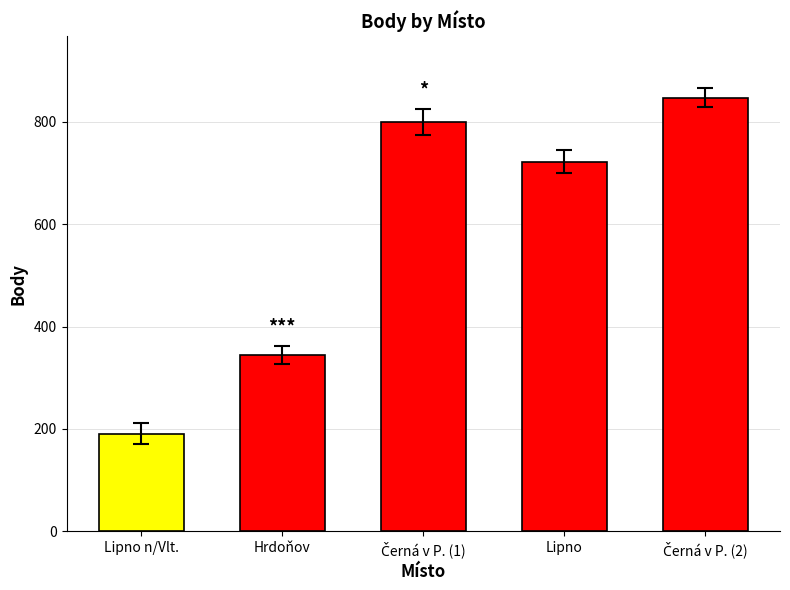

Reading left to right, extract all data points from this chart.

Lipno - Lipno n/Vlt.=191	Lipno - Hrdoňov=344	Lipno - Černá v Pošumaví=800	Lipno=722	Lipno - Černá v Pošumaví=847